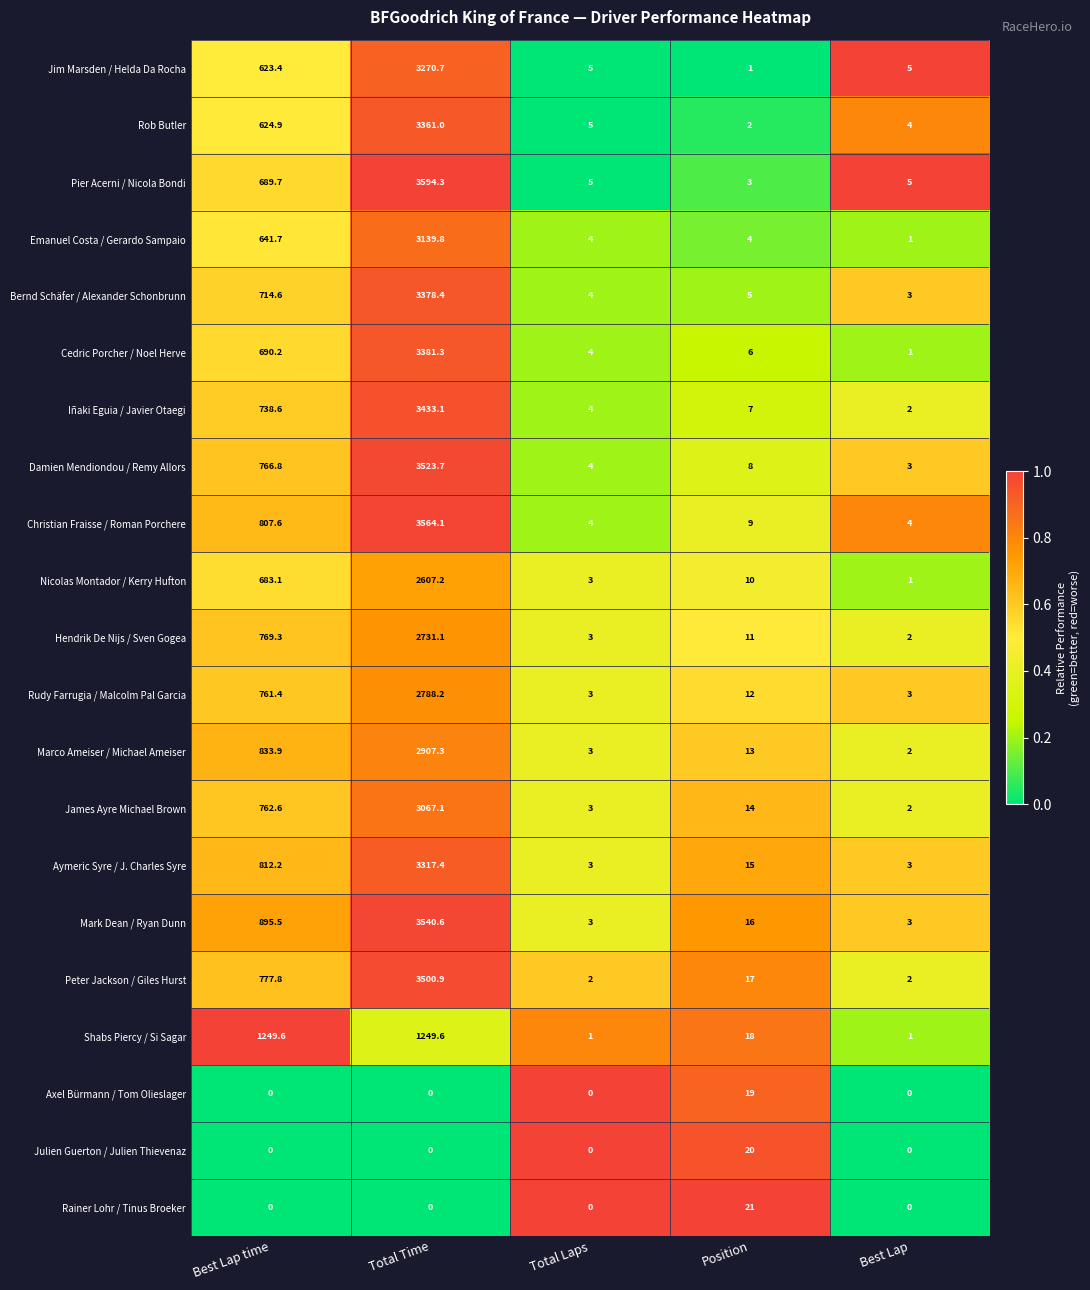

Is the value of Rob Butler at Best Lap greater than the value of Iñaki Eguia / Javier Otaegi at Best Lap?

Yes